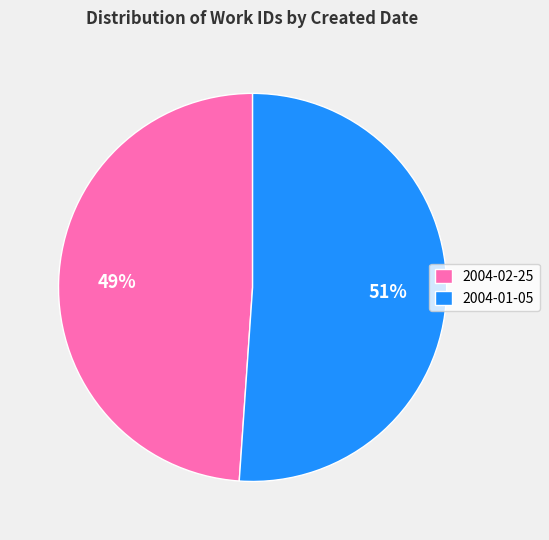

How many segments does this pie chart have?

2